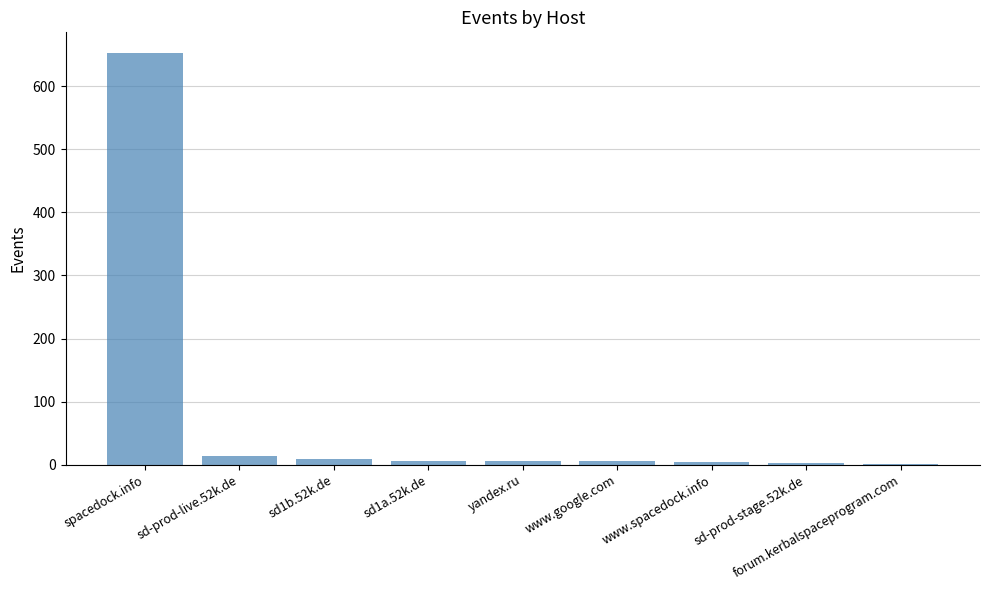

What is the maximum value shown in the chart?

653